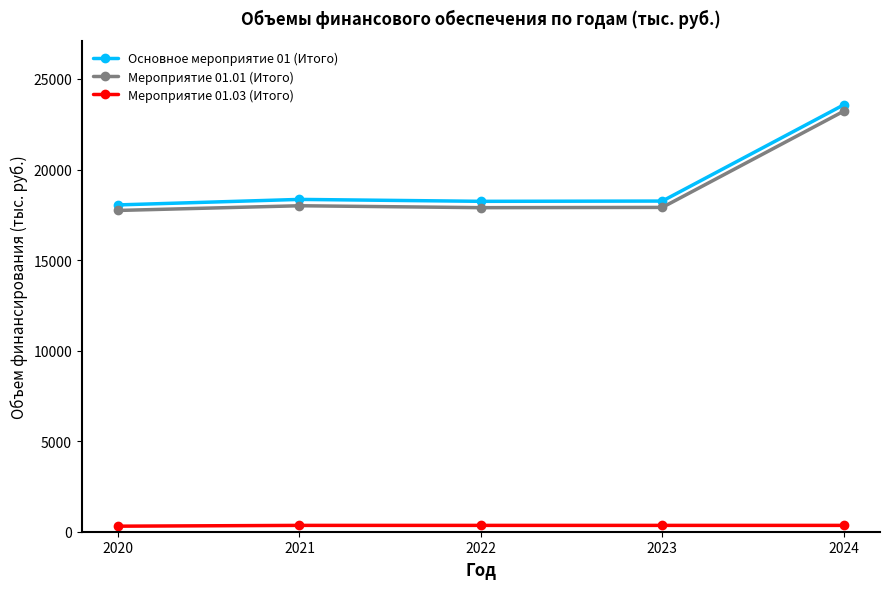

Where is Мероприятие 01.01 (Итого) nearest to the value 20480?

2021